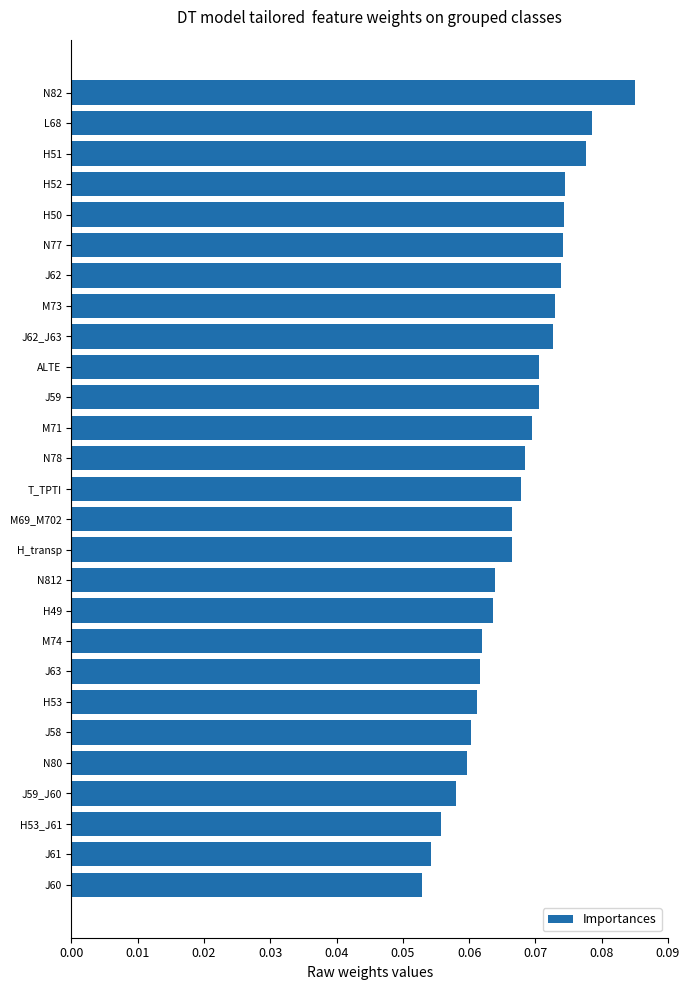

The value at J59 is 0.0. True or false?

False